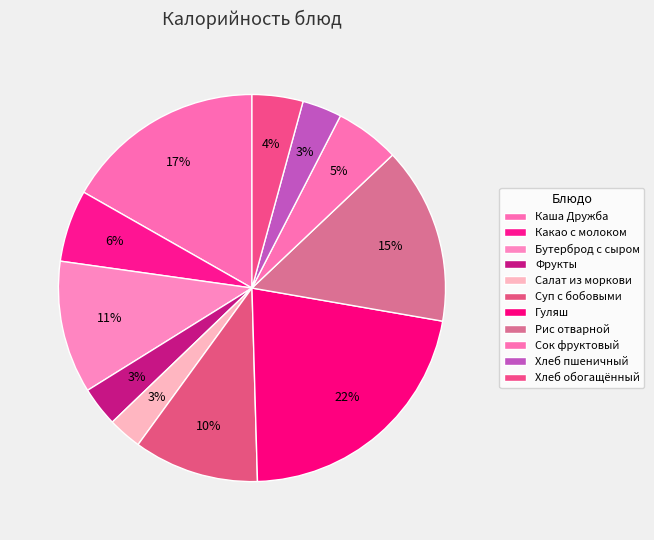

What is the change in value from Салат из моркови to Хлеб обогащённый?

+20.4